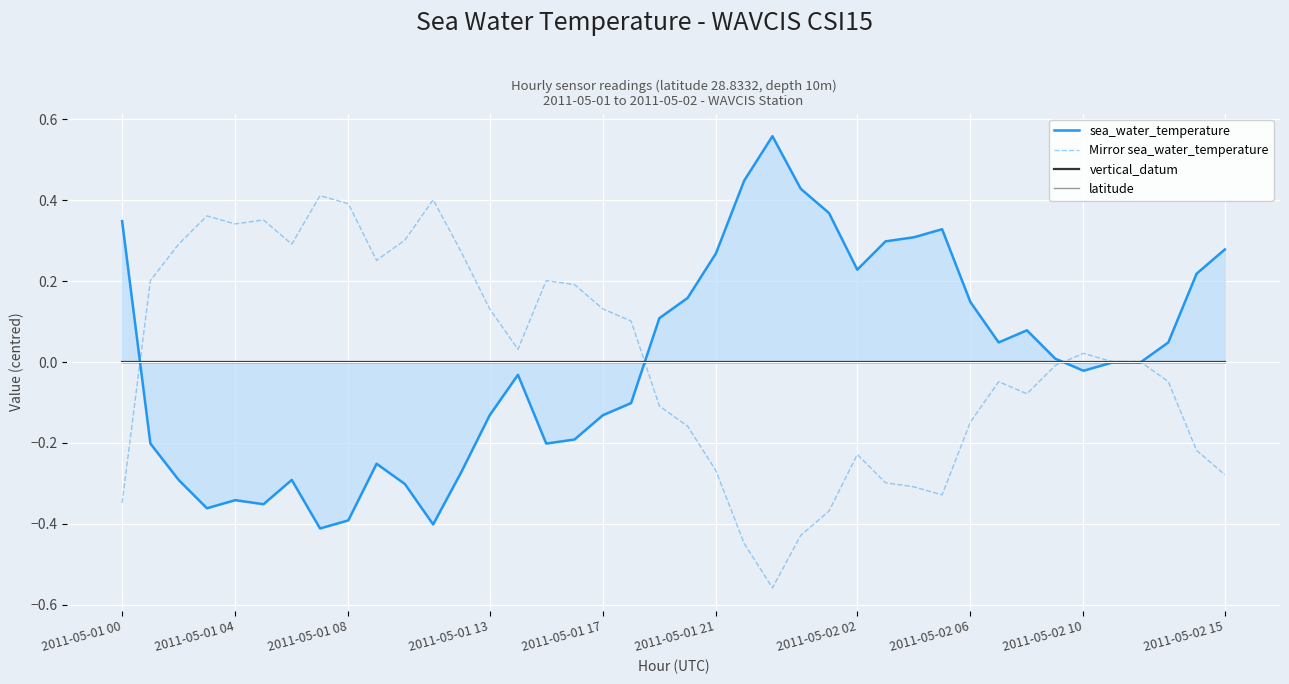

What is the label of the 15th point from the left?

14